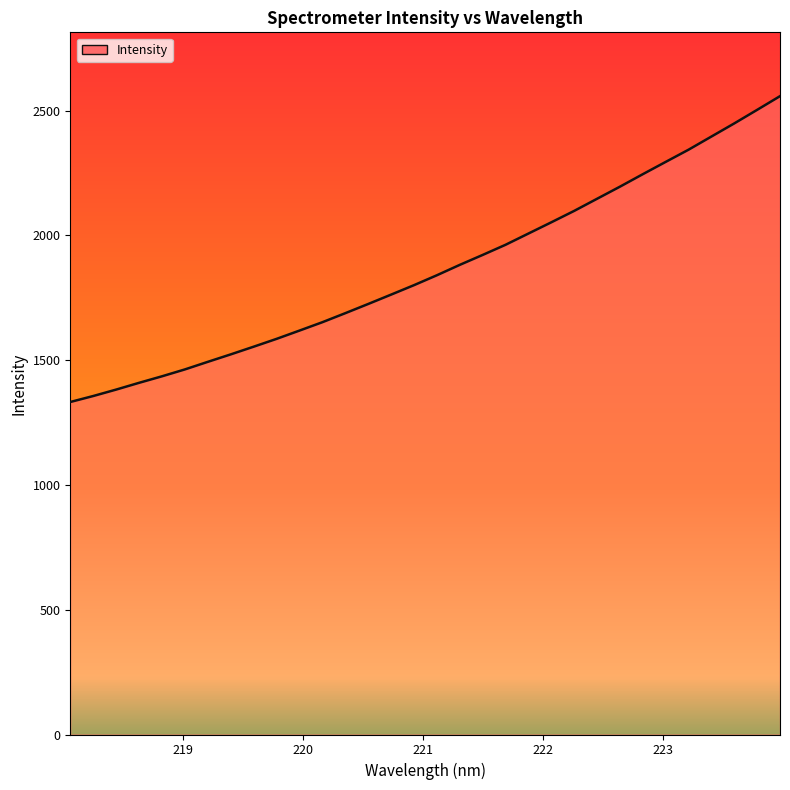

What is the smallest value displayed?

1332.5